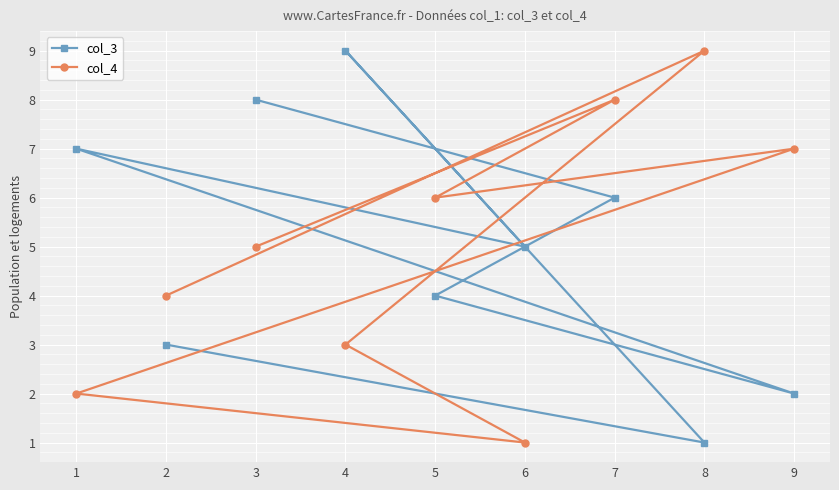

At which category is the sum across all series the highest?

7